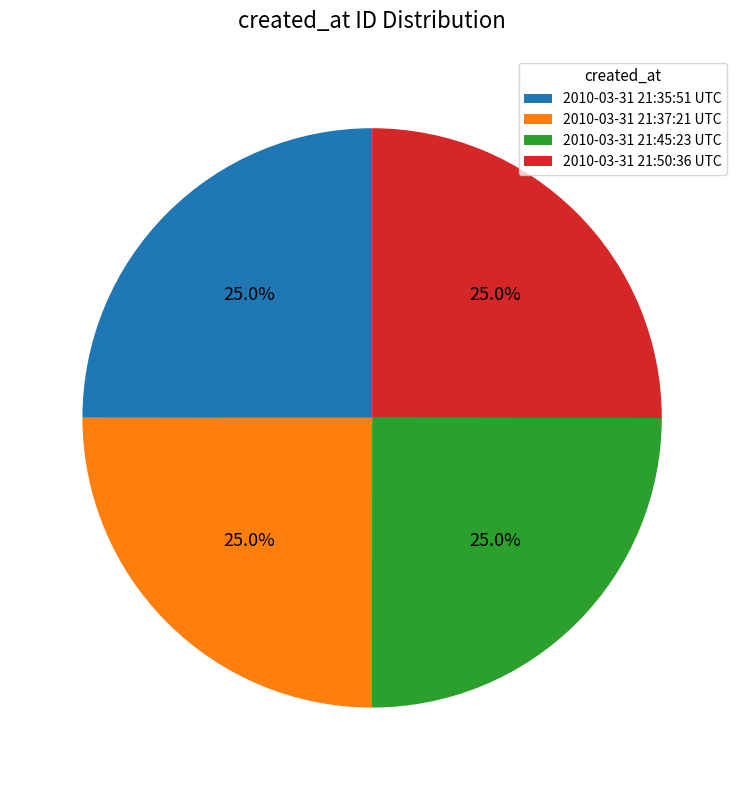

What is the total percentage of 2010-03-31 21:35:51 UTC and 2010-03-31 21:45:23 UTC?

50.0%